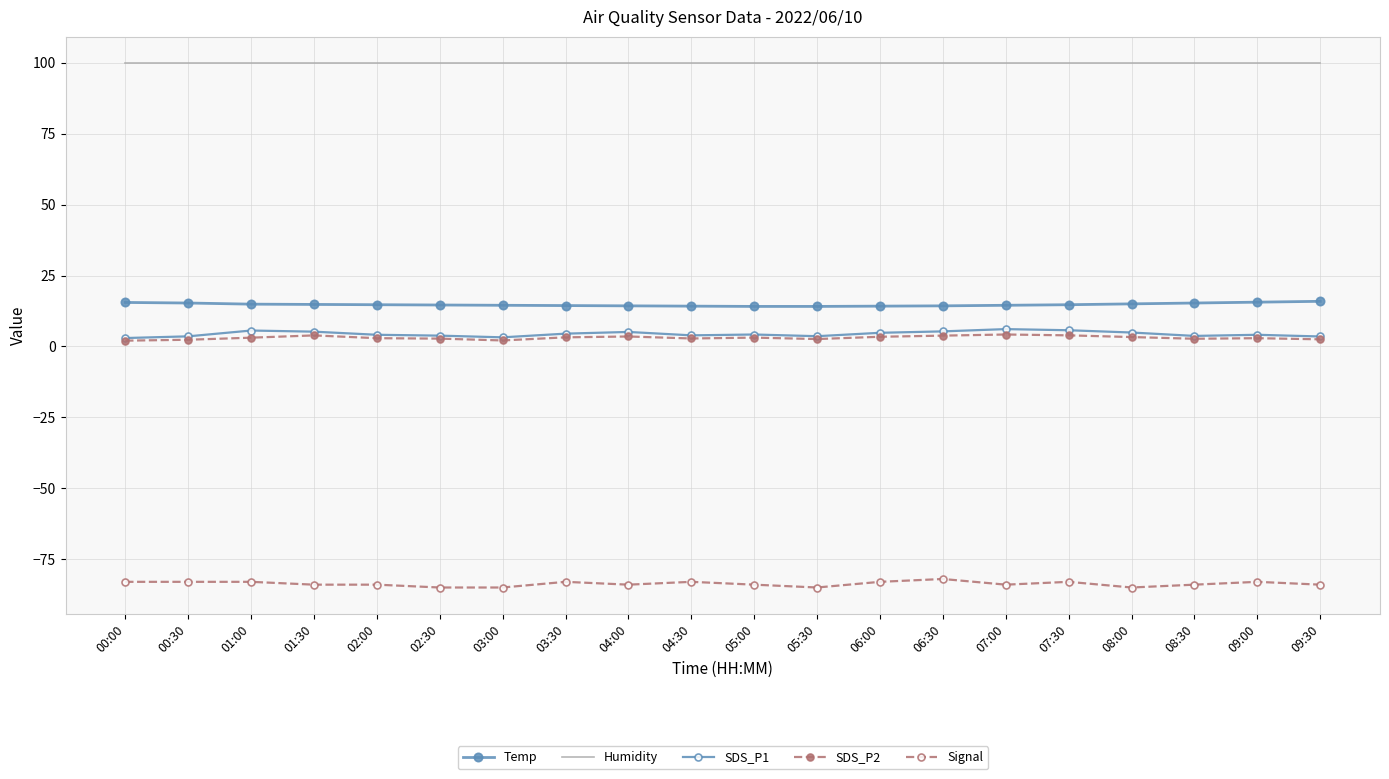

How many lines are shown in the chart?

5